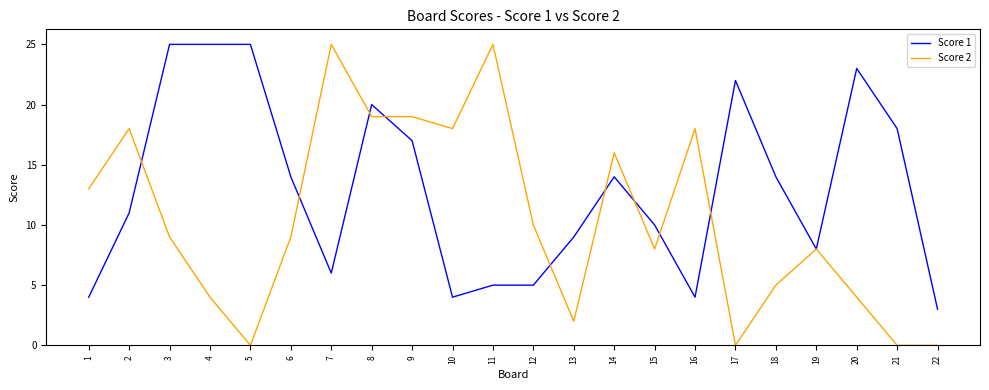

Reading left to right, transcribe all the data shown in this chart.

Score 1: 1=4	2=11	3=25	4=25	5=25	6=14	7=6	8=20	9=17	10=4	11=5	12=5	13=9	14=14	15=10	16=4	17=22	18=14	19=8	20=23	21=18	22=3
Score 2: 1=13	2=18	3=9	4=4	5=0	6=9	7=25	8=19	9=19	10=18	11=25	12=10	13=2	14=16	15=8	16=18	17=0	18=5	19=8	20=4	21=0	22=0